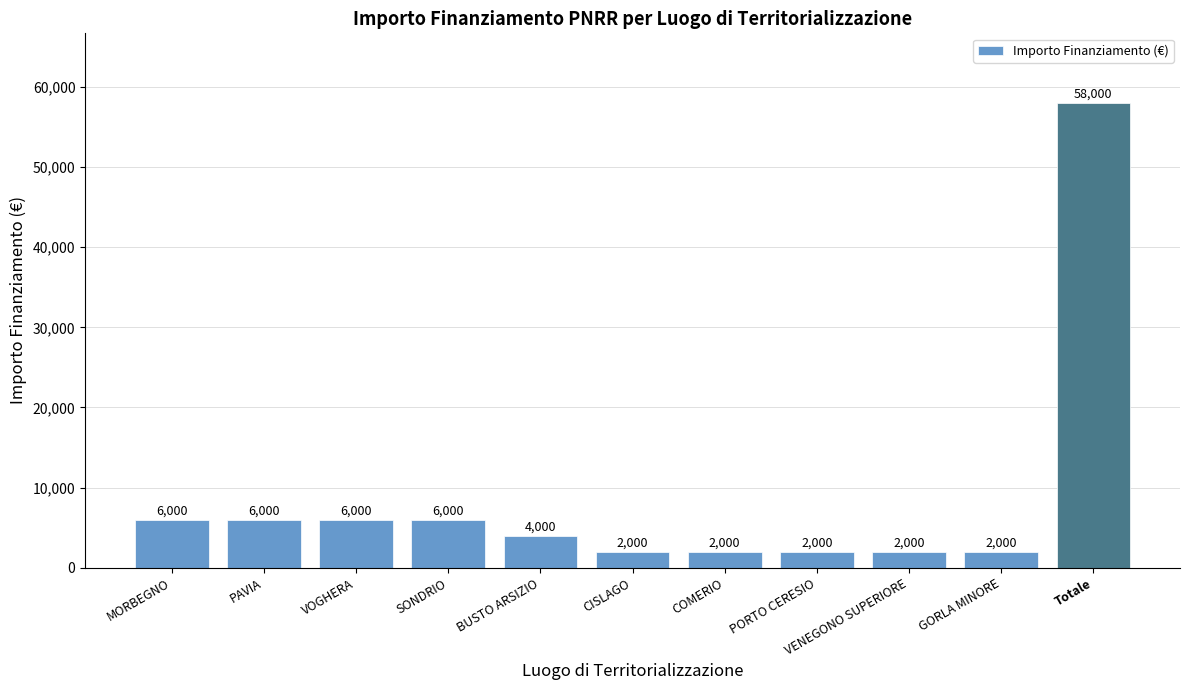

Are the bars grouped side by side (vs. stacked)?

No